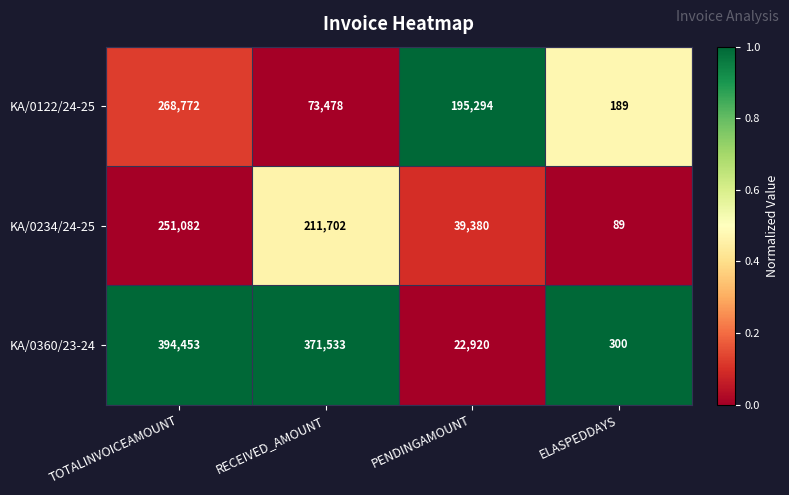

List the series in order of their peak value, highest first.

KA/0360/23-24, KA/0122/24-25, KA/0234/24-25